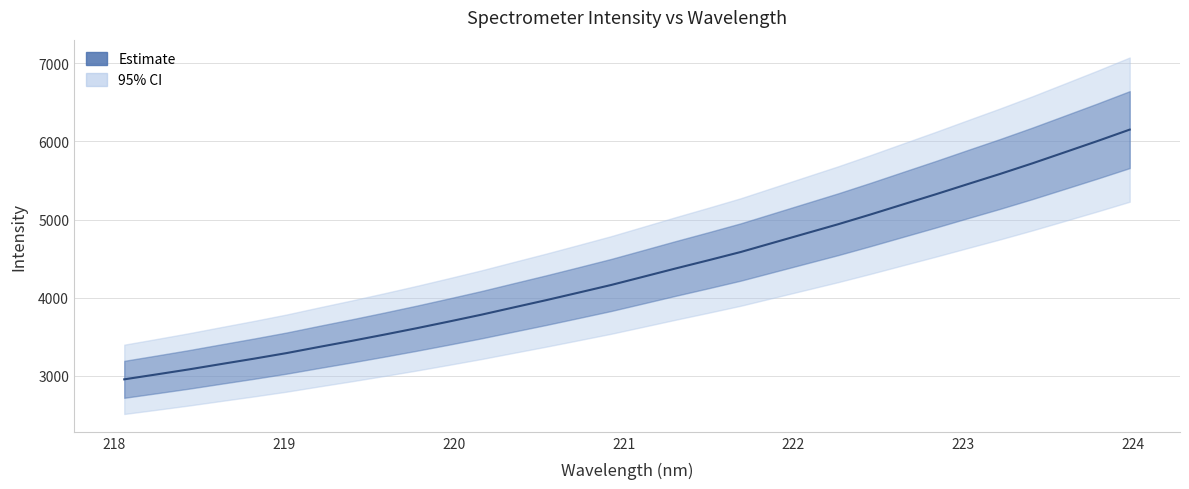

Reading right to left, transcribe all the data shown in this chart.

6152.1	6005.3	5862.8	5721.0	5585.1	5454.6	5322.7	5194.6	5065.7	4941.0	4822.8	4704.5	4586.1	4480.1	4376.4	4269.8	4163.7	4066.3	3969.8	3876.9	3783.4	3695.7	3610.0	3527.8	3447.9	3371.0	3292.3	3221.1	3153.1	3084.2	3019.7	2956.4